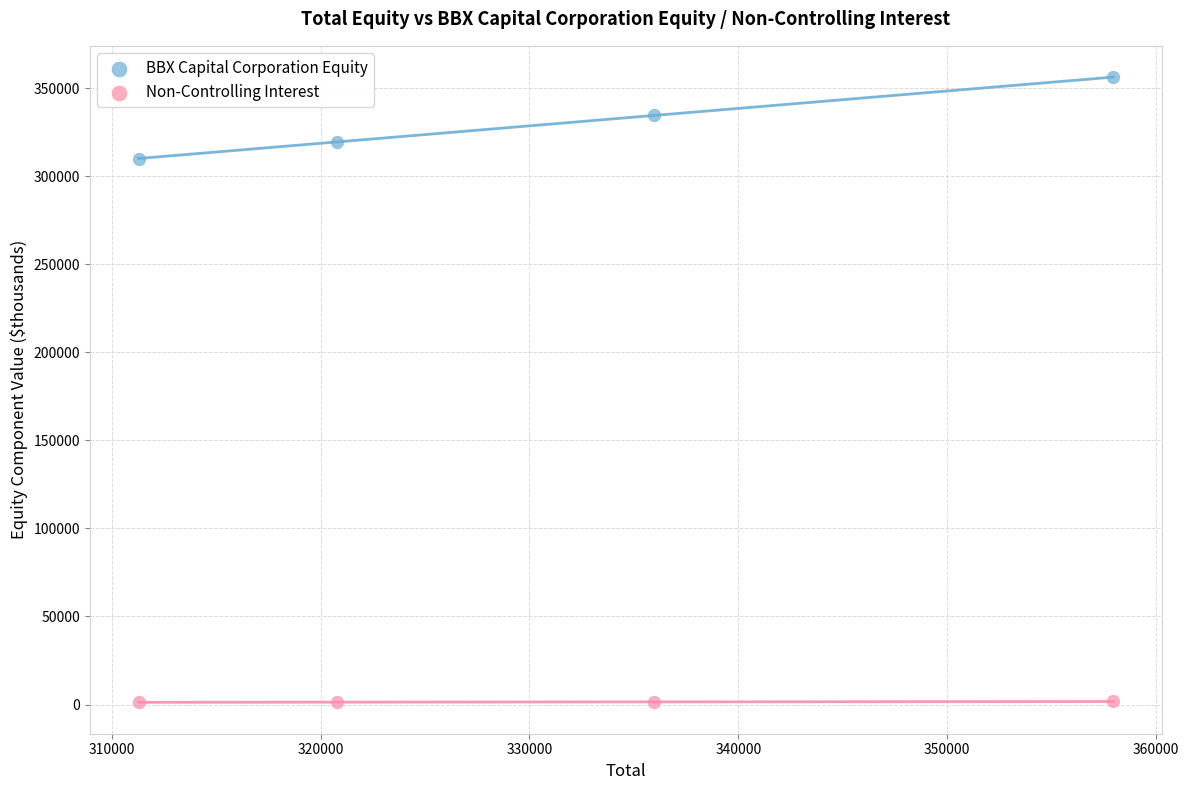

Across all series, what Y value is closest to 178620?

309788